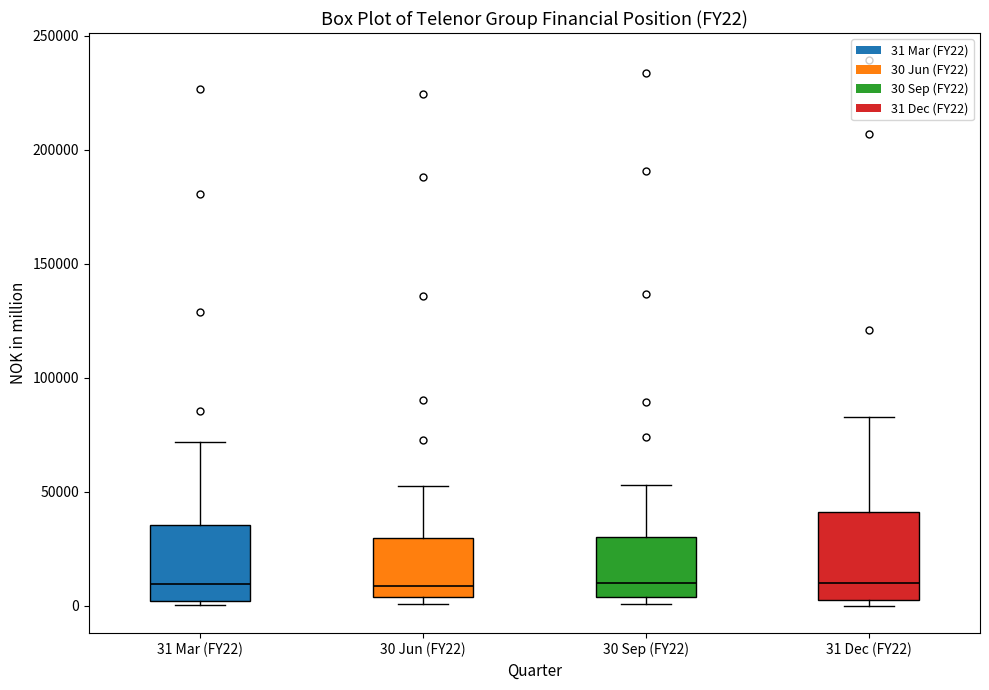

Where is the lower edge of the box for 30 Jun (FY22) on the y-axis? The values are not printed on the chart, so give them approximately, as read against the axis.

5000